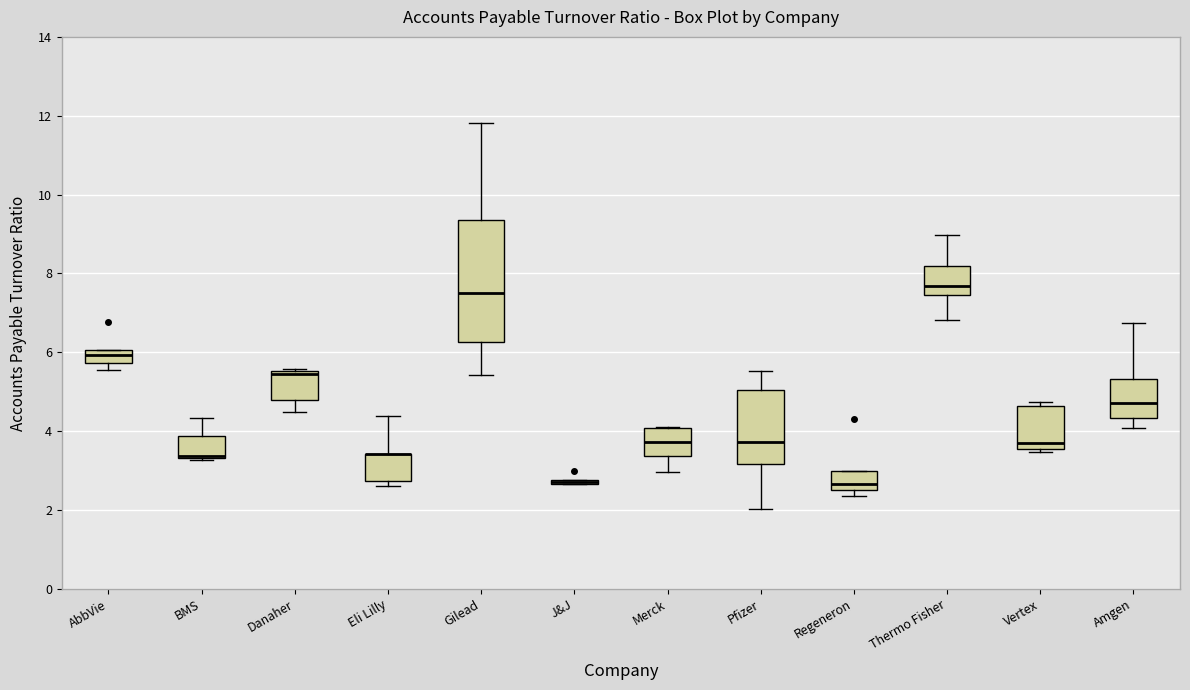

Where is the upper edge of the box for Vertex on the y-axis? The values are not printed on the chart, so give them approximately, as read against the axis.

4.6